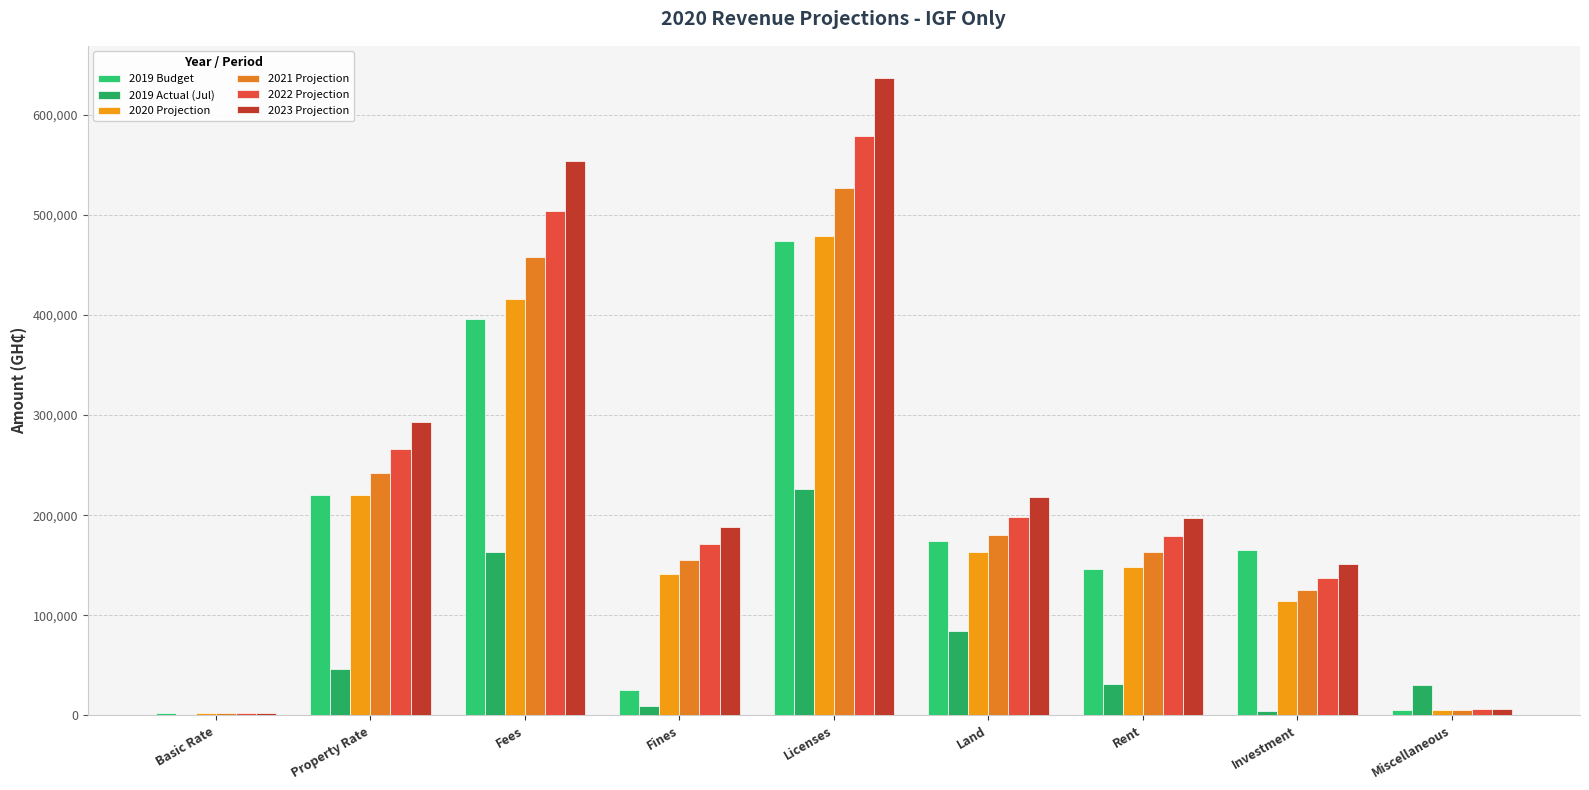

Does the chart contain stacked bars?

No